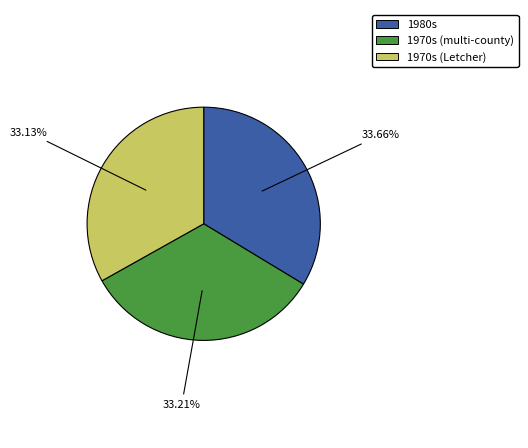

Count the number of slices in the pie.

3